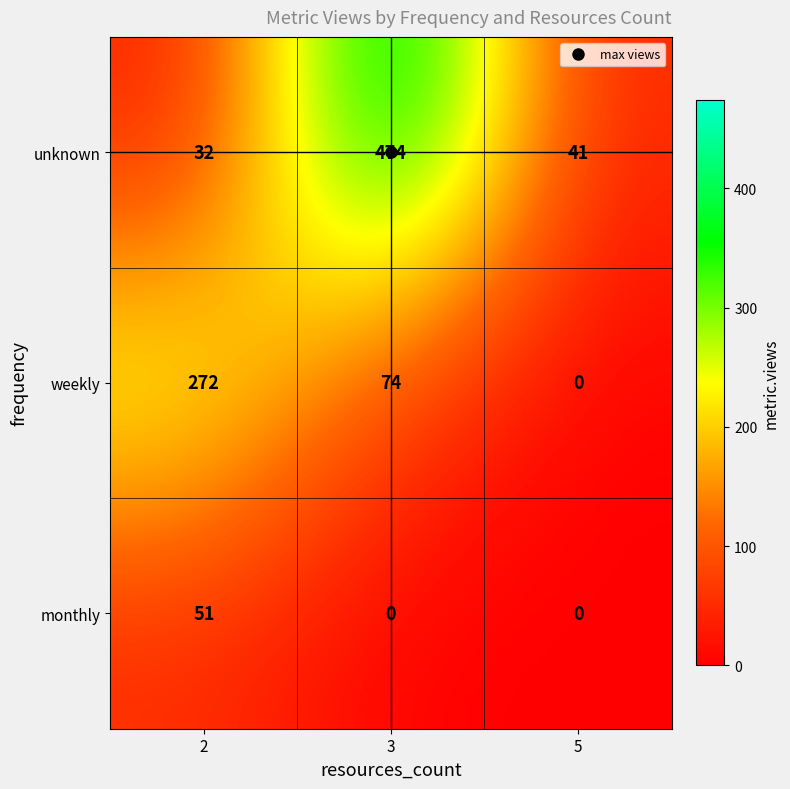

At which category is the sum across all series the highest?

3